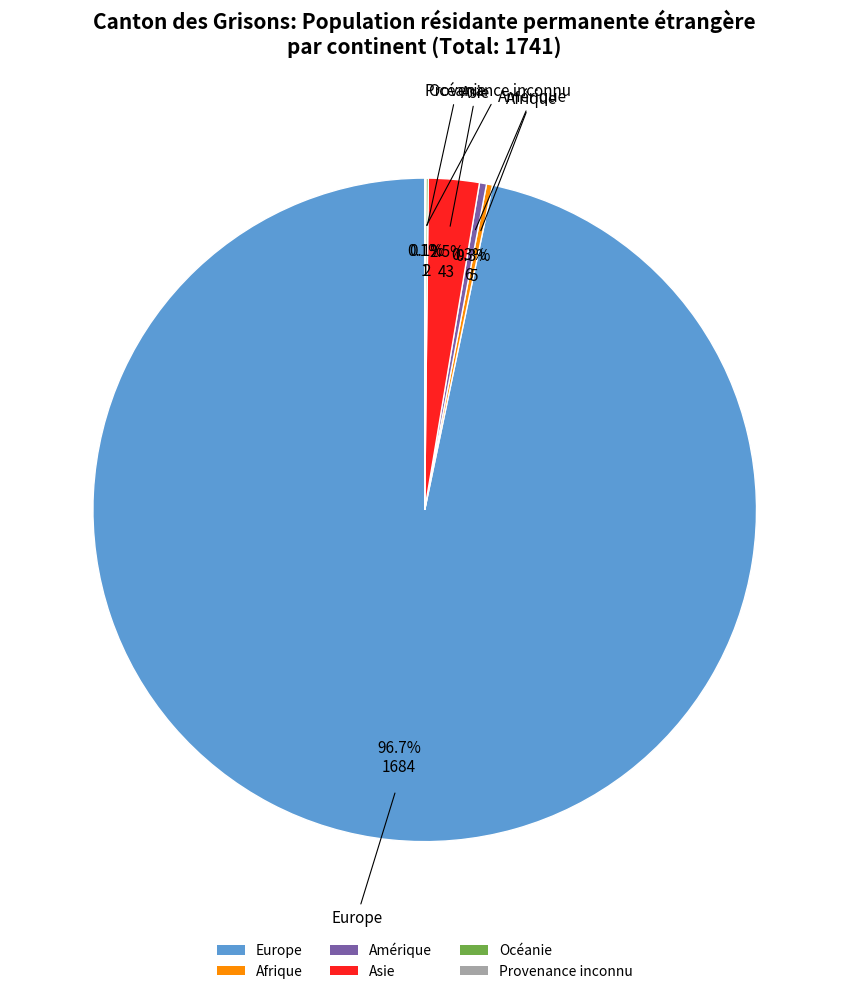

Which slice is the largest?

Europe